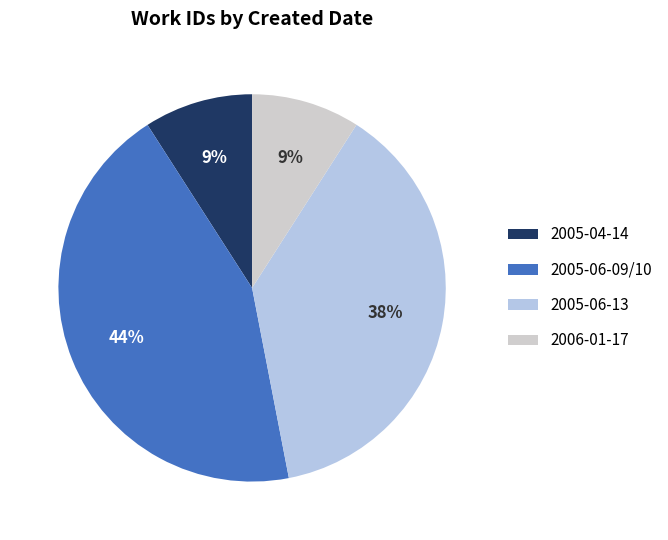

Does 2005-06-13 represent more than half of the total?

No